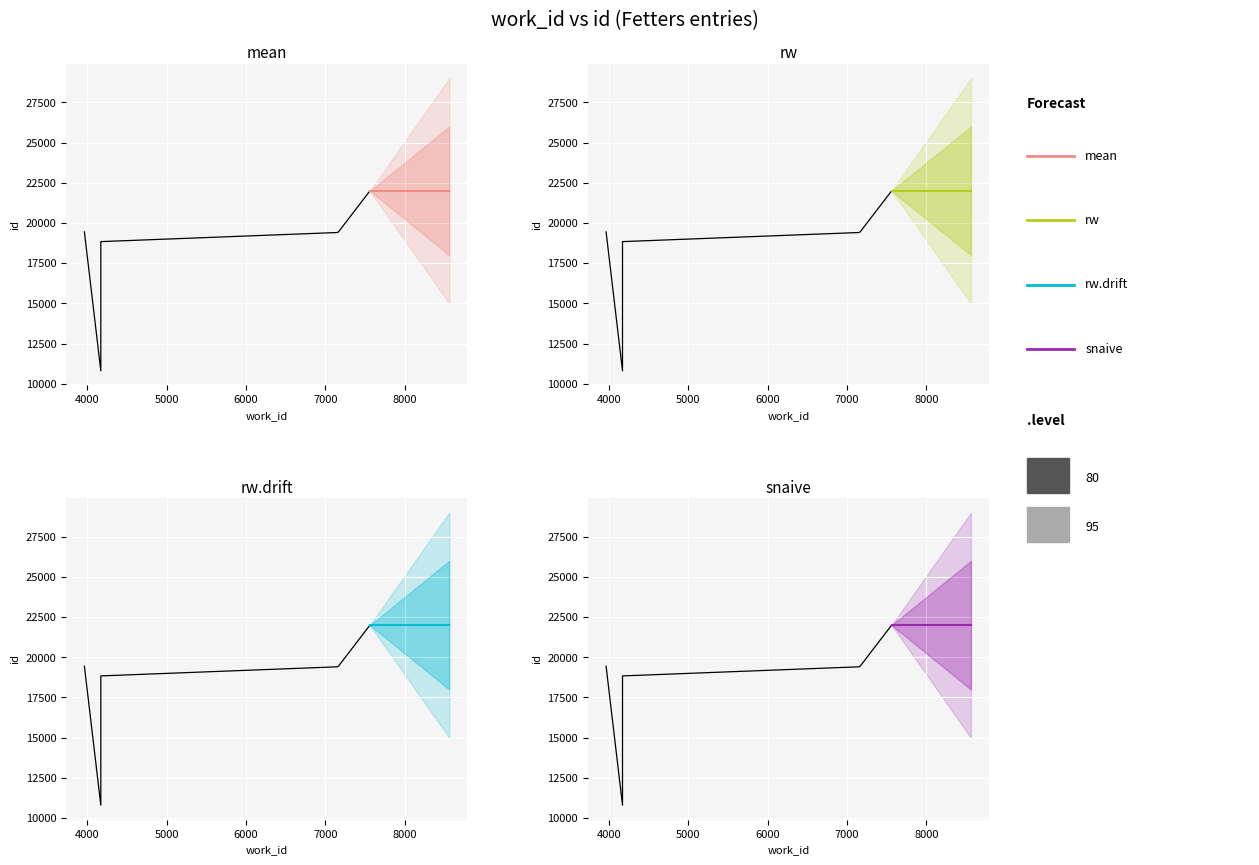

At which label is the value closest to 16400?

4169